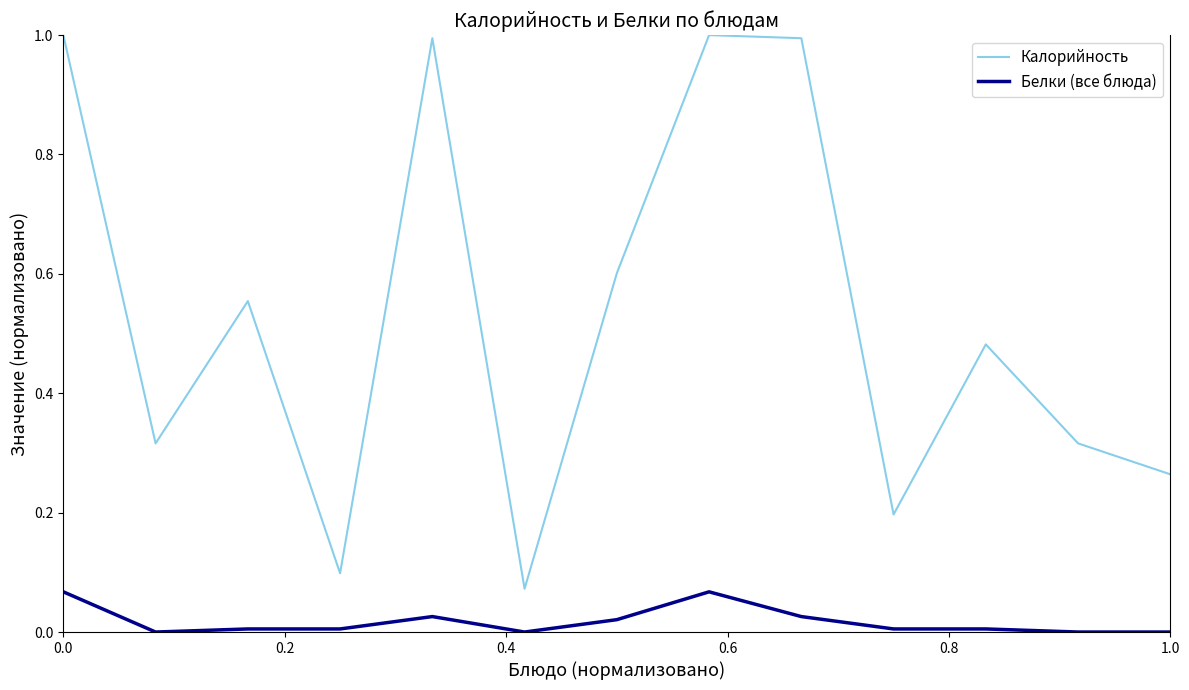

Which series has the widest spread of values?

Калорийность